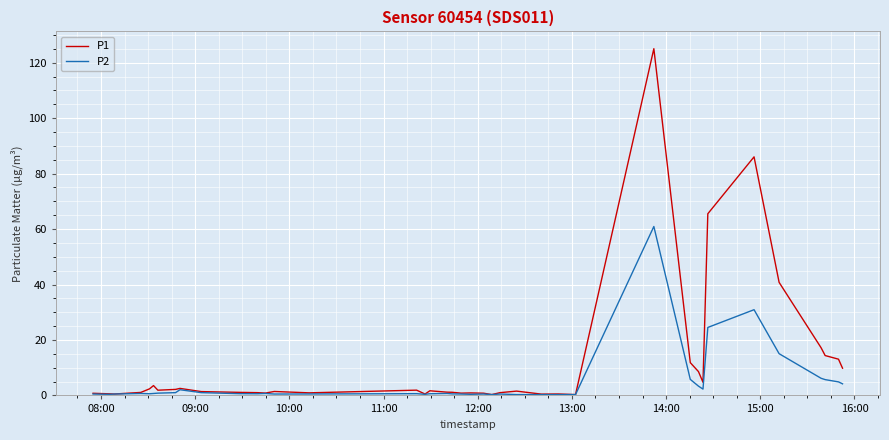

How many distinct data groups are displayed?

2